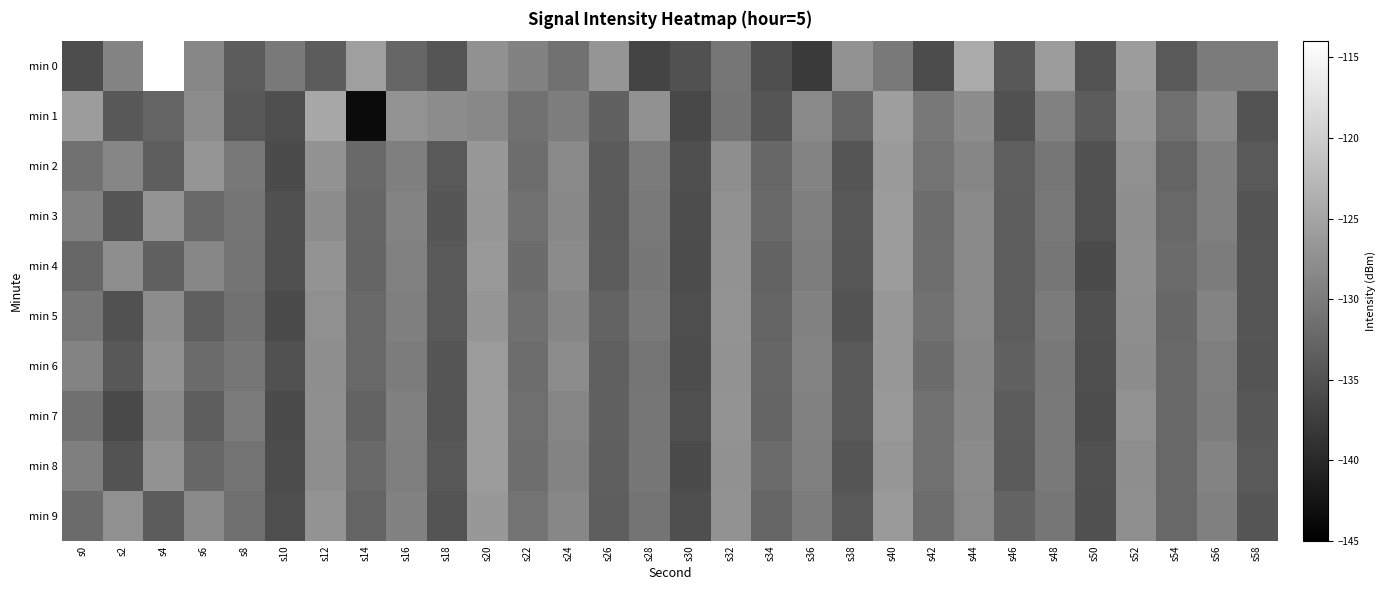

What is the total value across all series at s40?

-1267.2